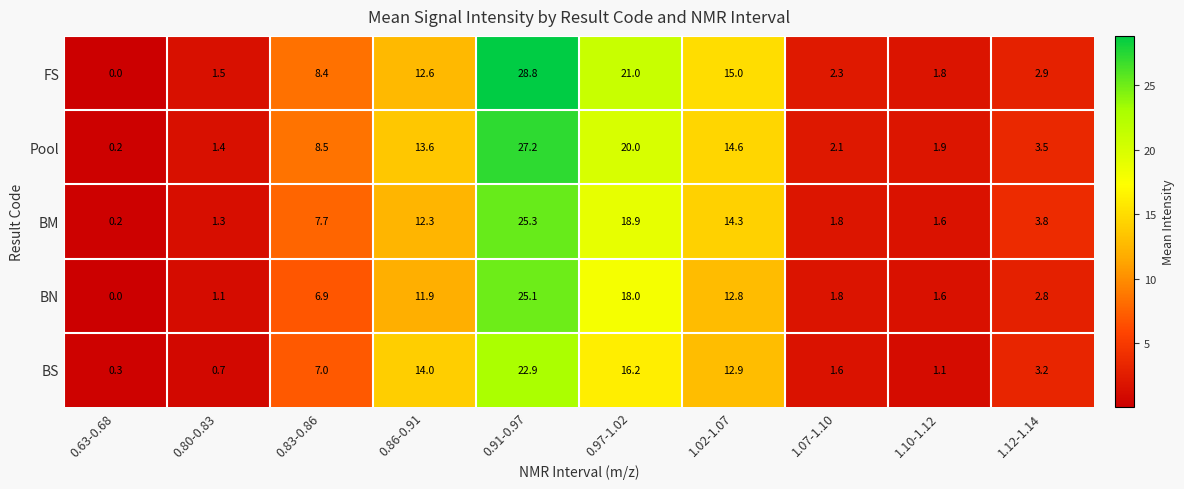

Read the BM value at 1.07-1.10.

1.8